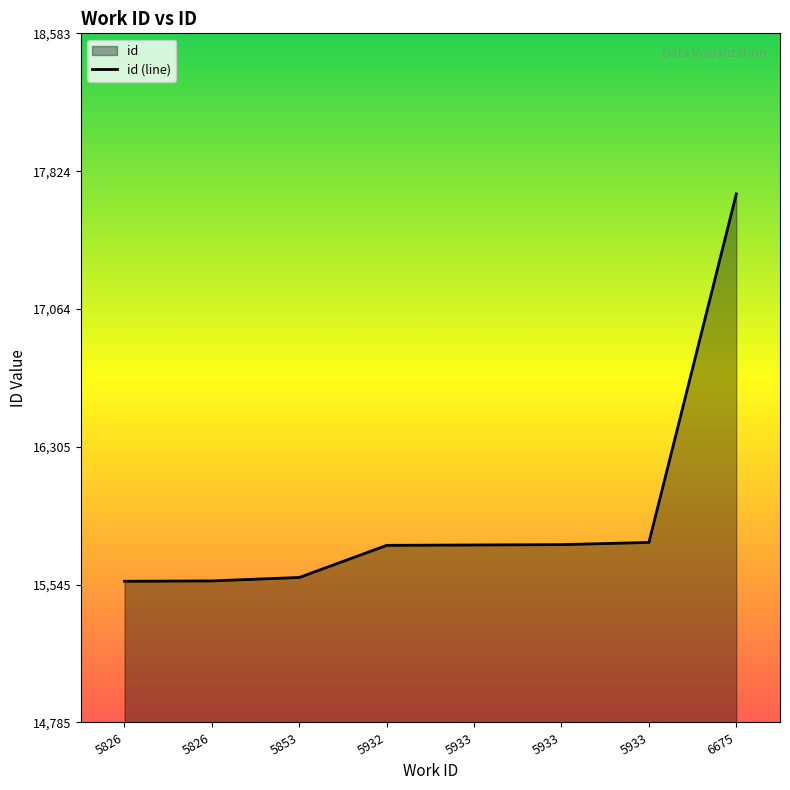

Reading left to right, extract all data points from this chart.

5826=15564	5826=15566	5853=15585	5932=15762	5933=15764	5933=15766	5933=15778	6675=17699